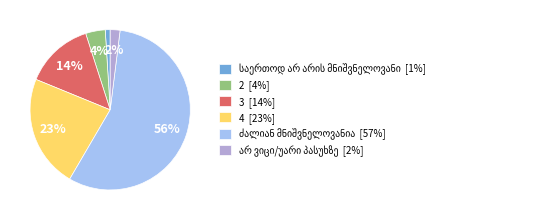

To the nearest percent, what is the combined percentage of 4 [23%] and 3 [14%]?

37%